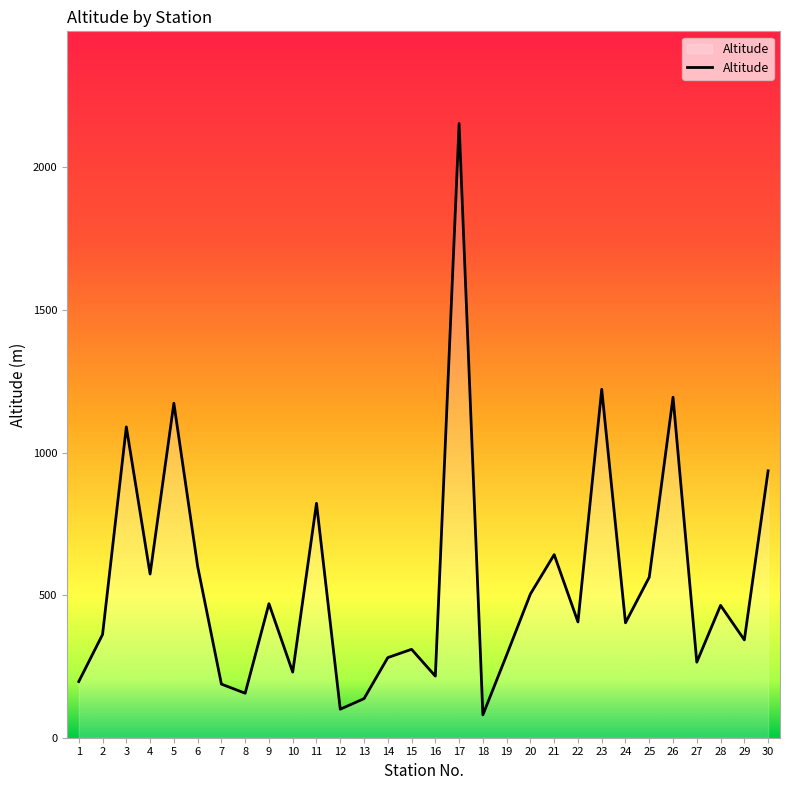

At which label is the value closest to 1117?

3